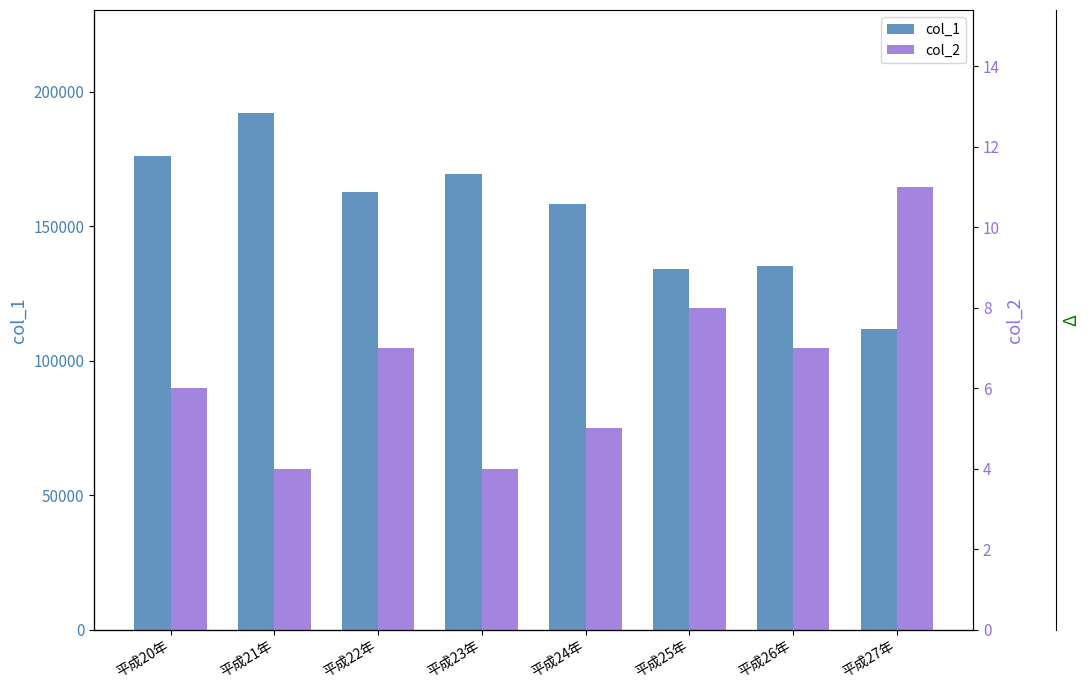

Which series has the largest total across all categories?

col_1